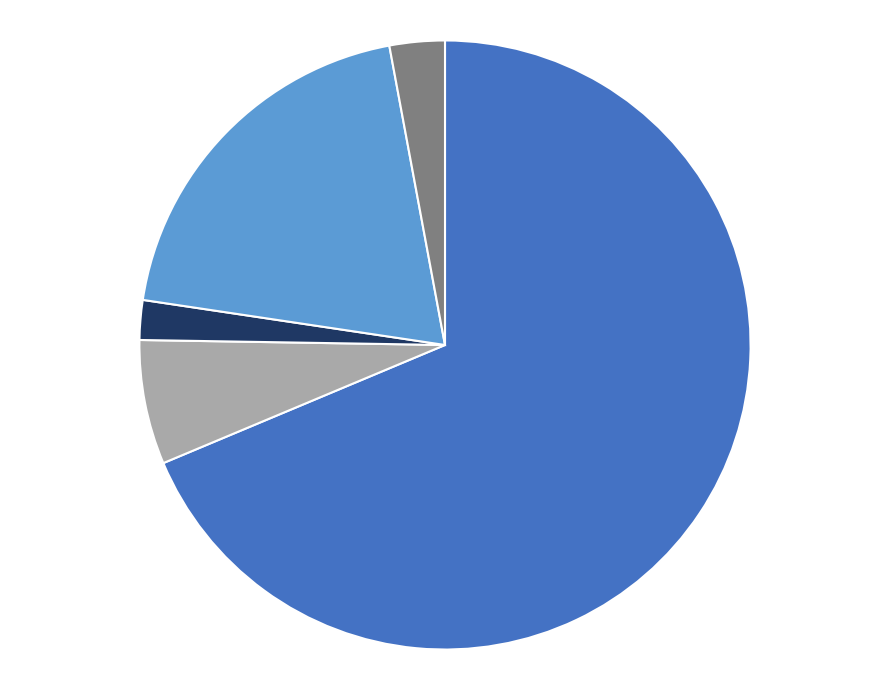

Does any single category account for the majority?

Yes